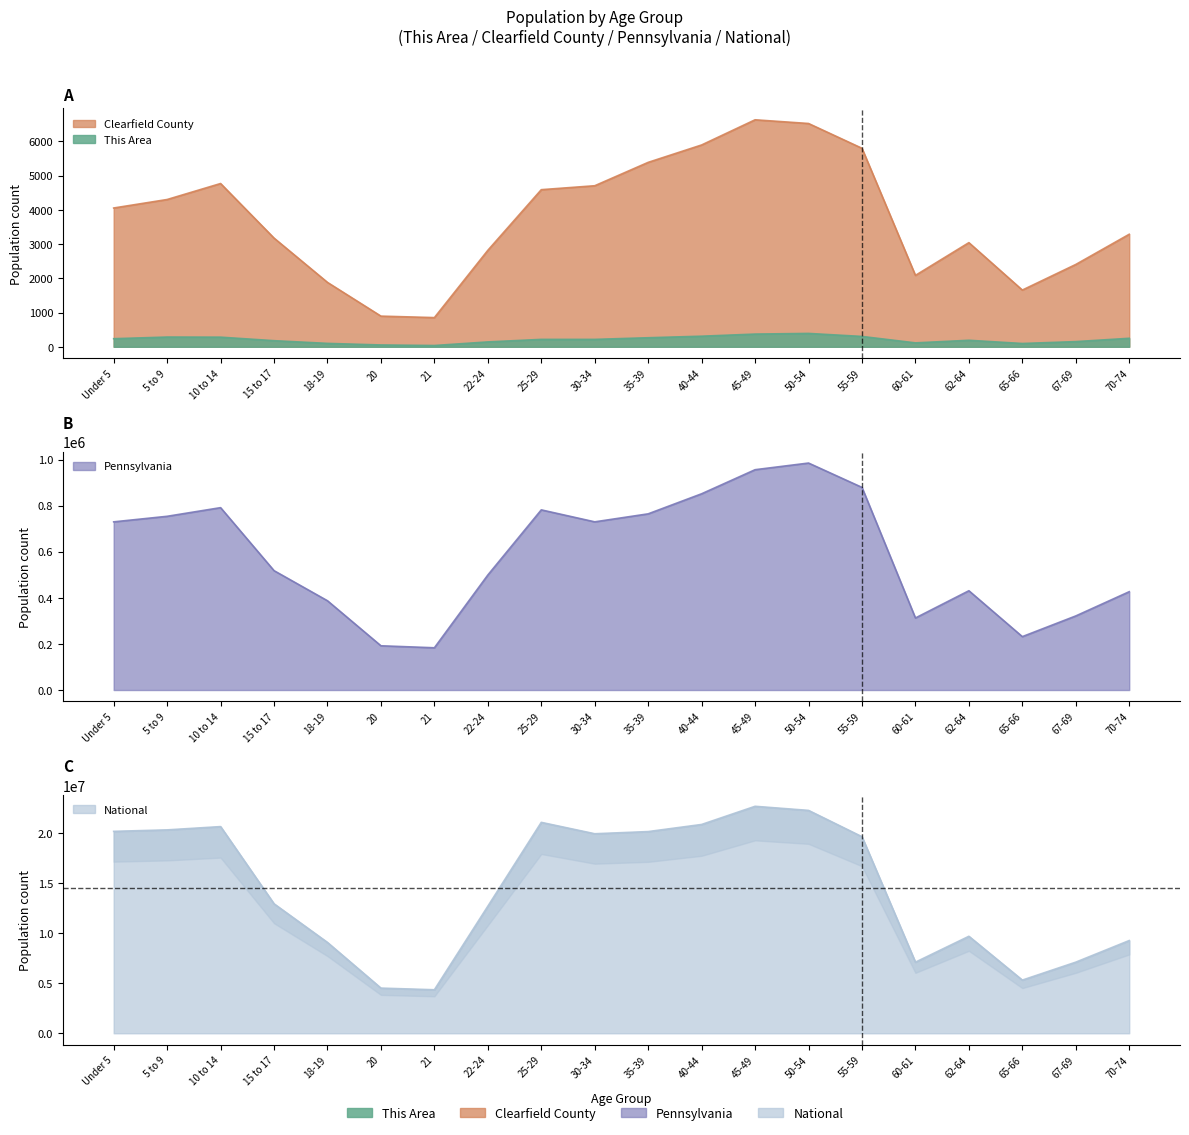

What is the value of the Clearfield County point at the 5th from the left?

1880